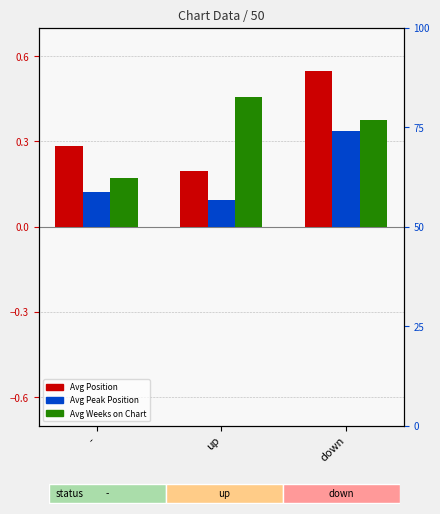

Which series has the largest total across all categories?

Avg Position